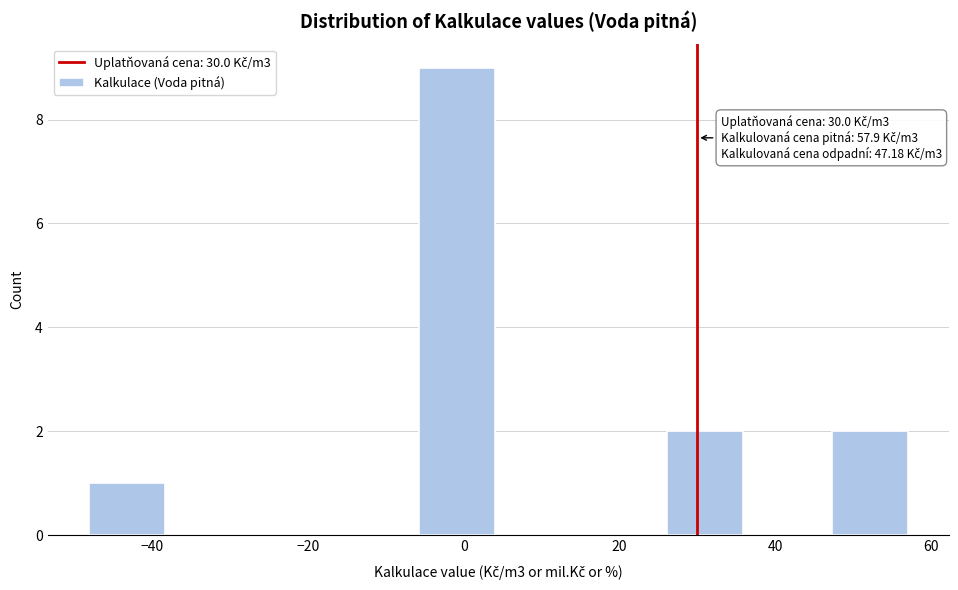

Over which range of the x-axis is the bar tallest?

-6 to 4